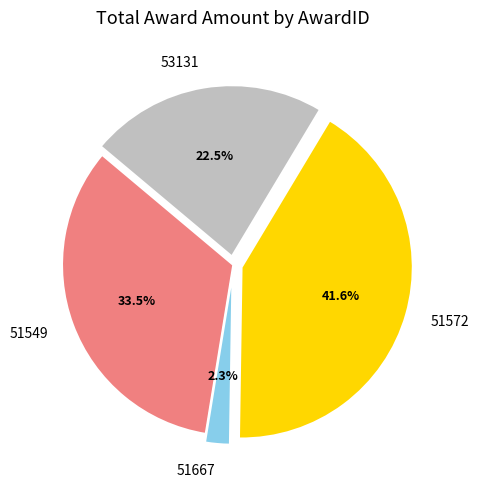

To the nearest percent, what is the difference between the 51572 and 53131 slice percentages?

19%